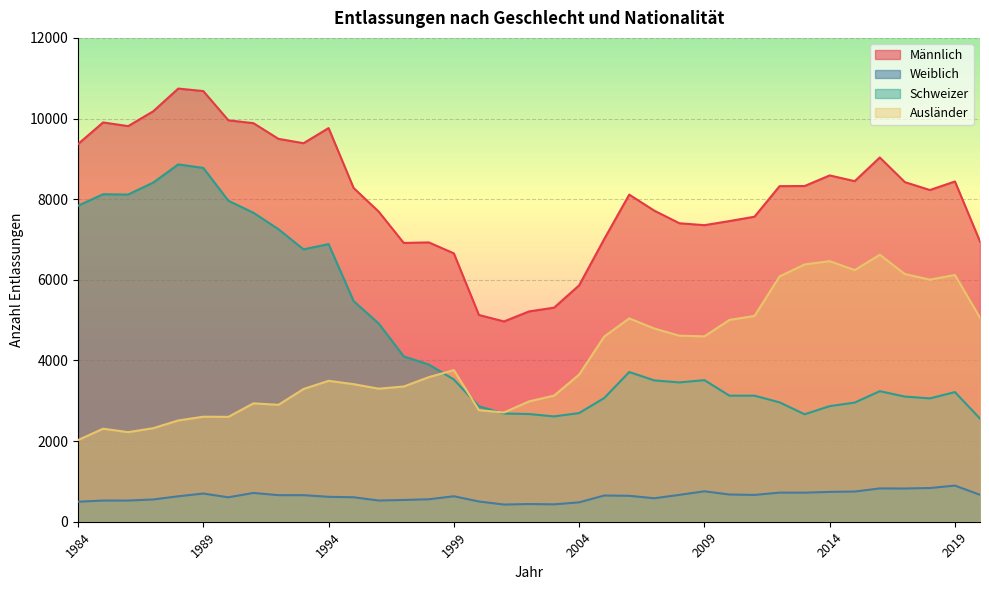

At how many categories does at least one series exceed 3921?

37